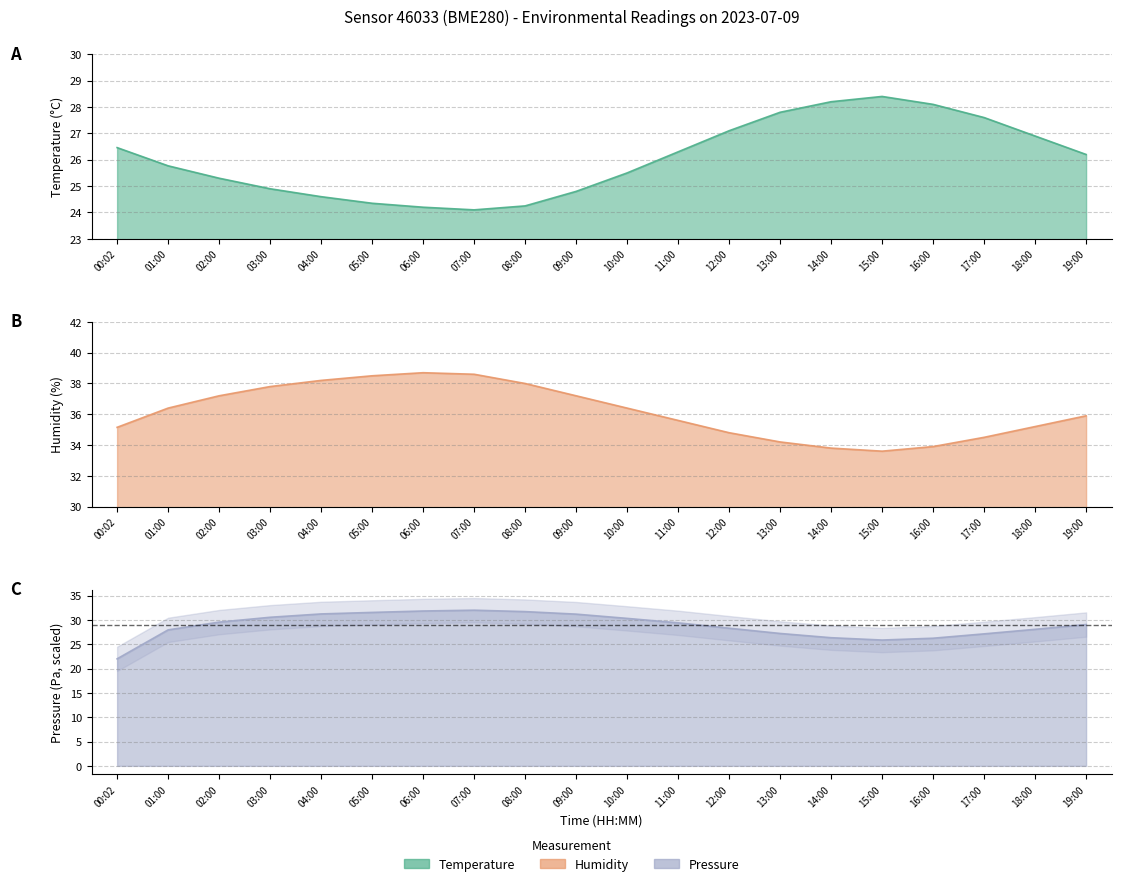

In pressure_norm, how many points are lower than both neighbors (excluding endpoints)?

1